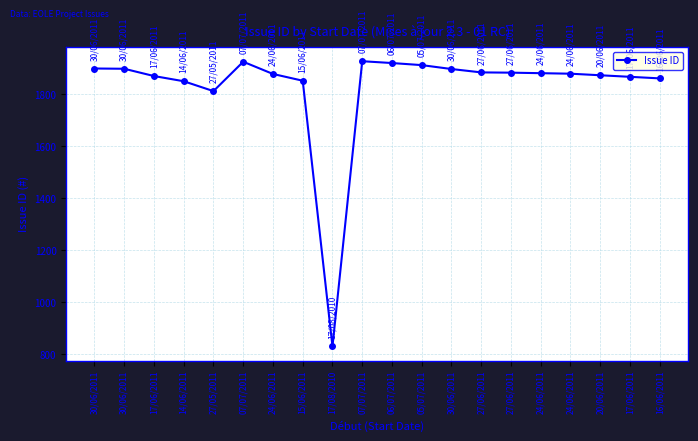

How many interior local peaks (higher than both neighbors) does the data have?

2